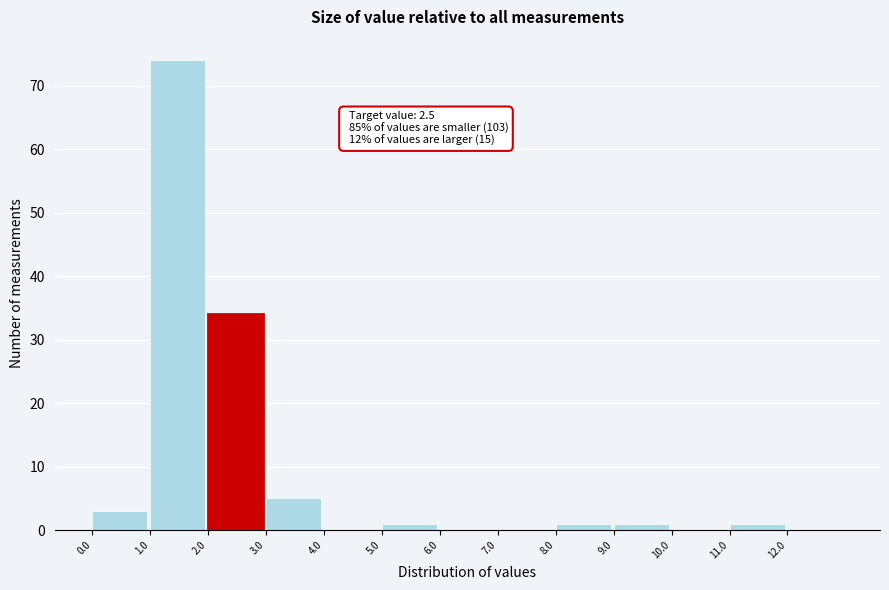

Over which range of the x-axis is the bar tallest?

1 to 2